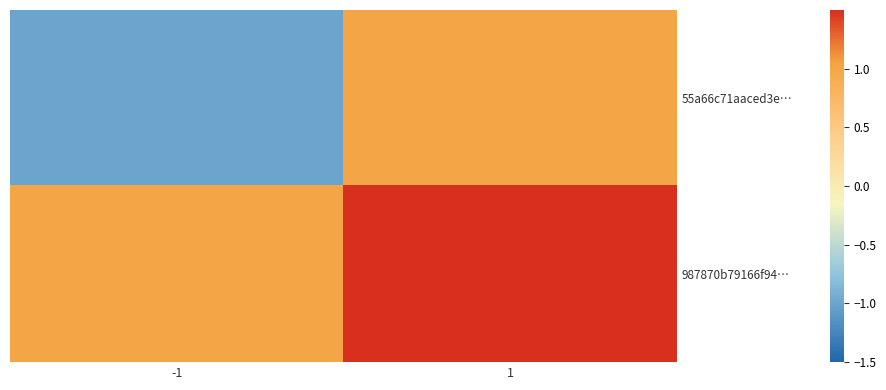

How many distinct data groups are displayed?

2